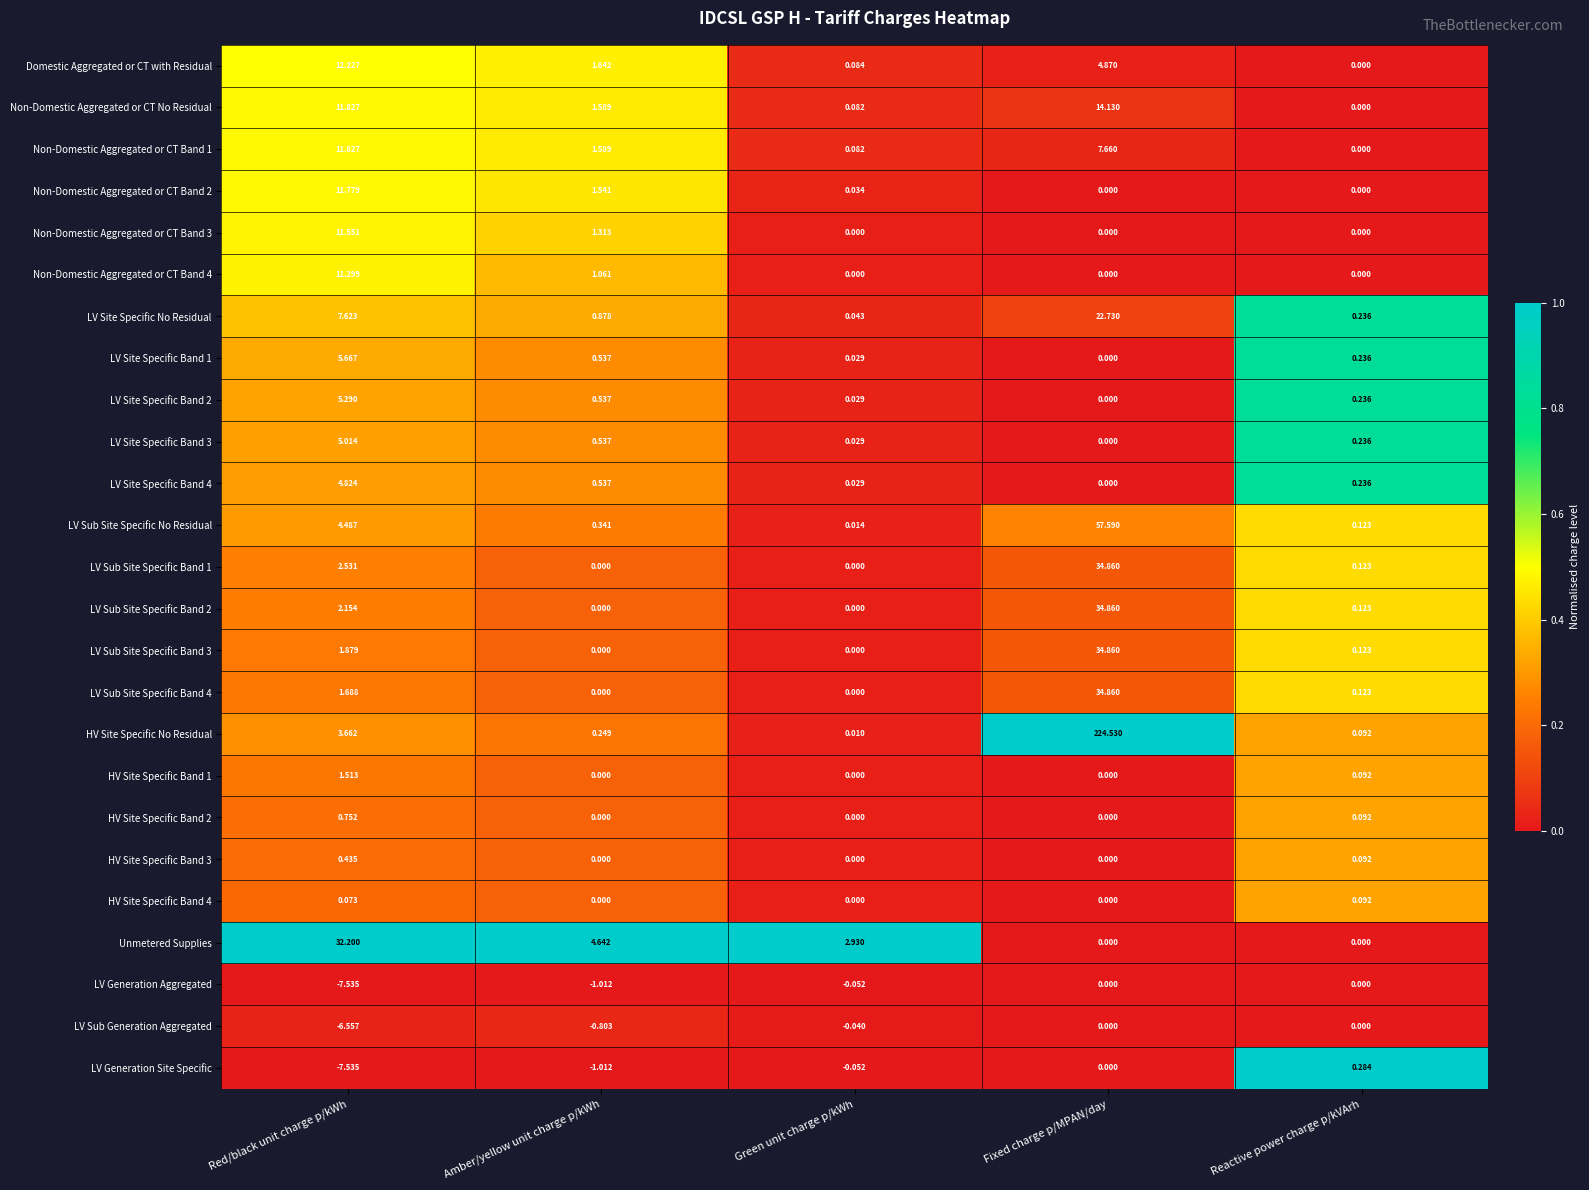

Which category has the highest value in the LV Site Specific No Residual series?

Fixed charge p/MPAN/day